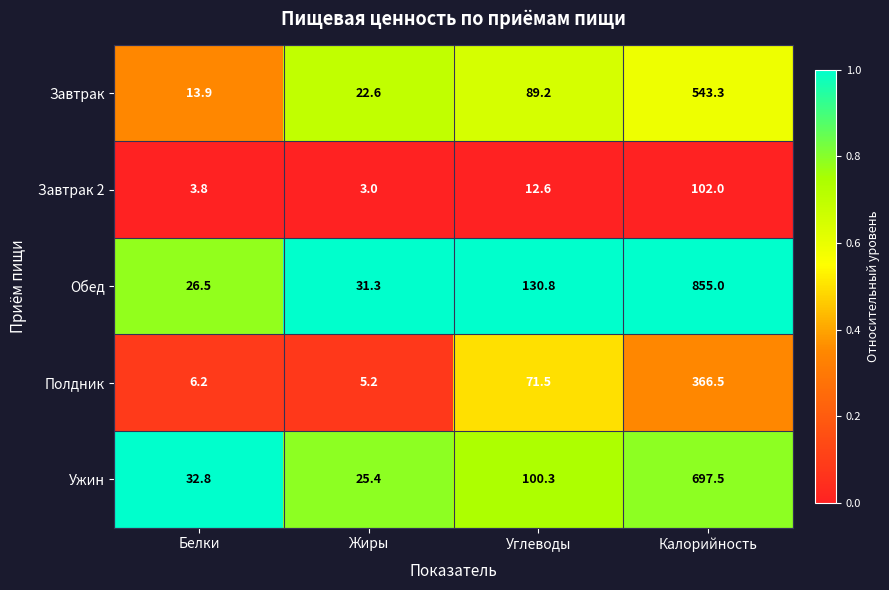

The value of Обед at Углеводы is 212.0. True or false?

False